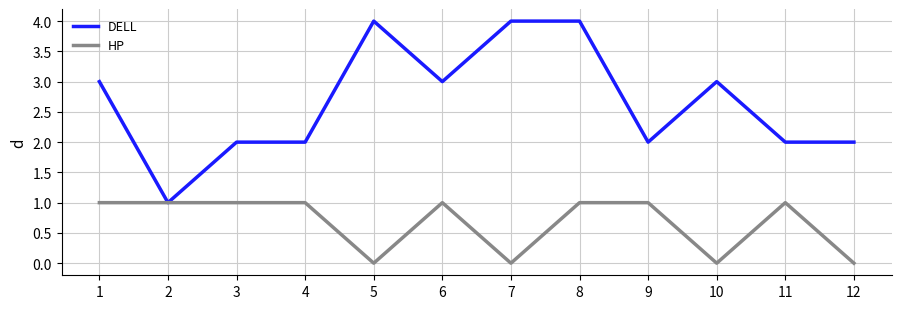

True or false: DELL has a value of 3 at 9.

False